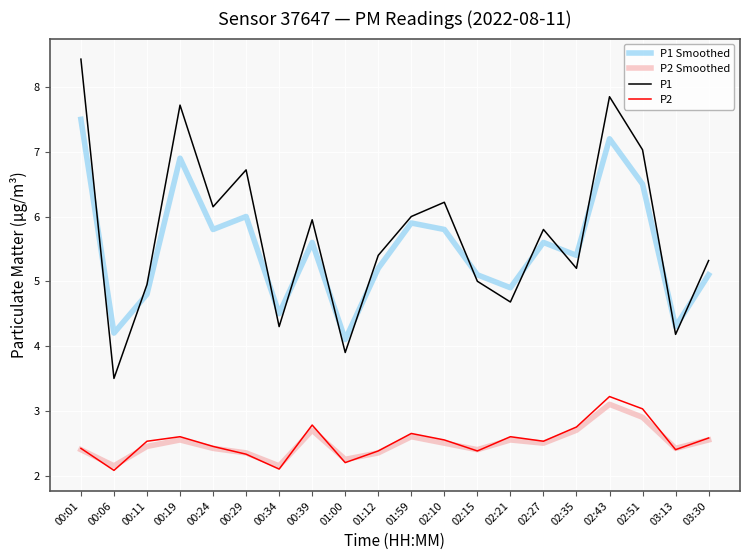

Does the chart display data point markers on the line(s)?

No